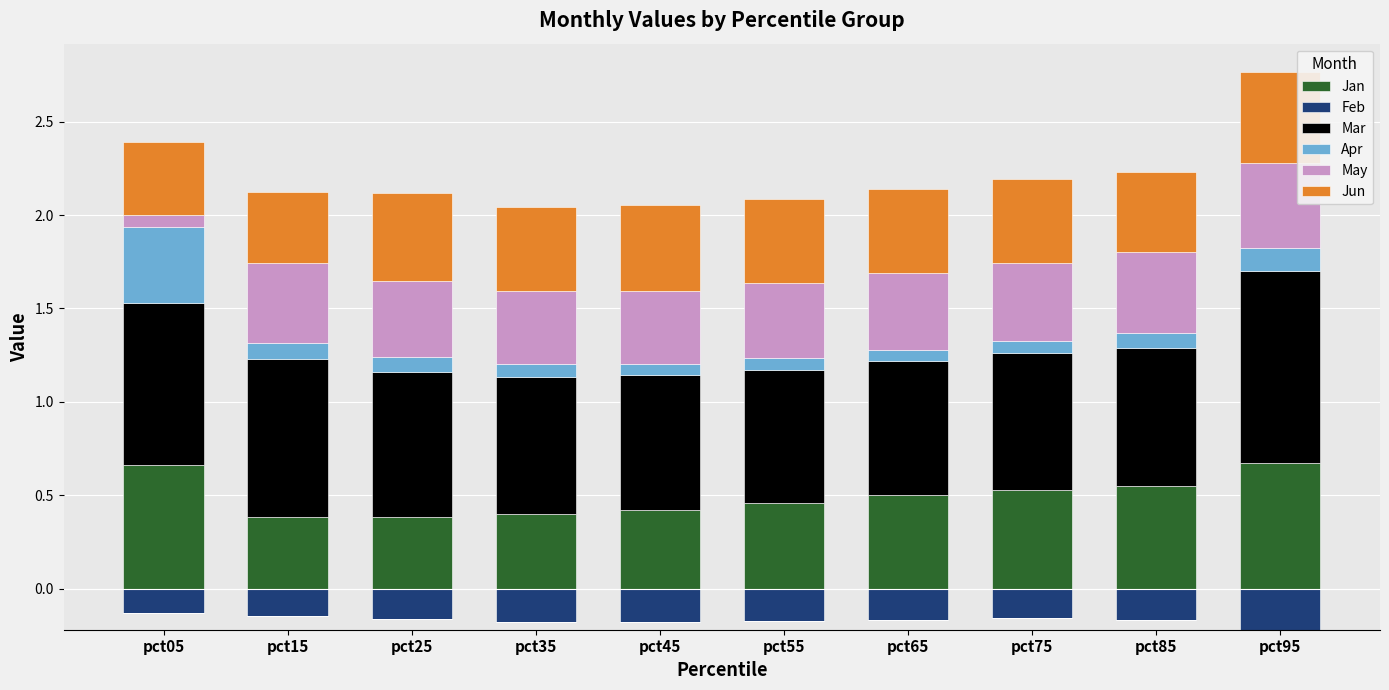

What are all the series names shown in the legend?

Jan, Feb, Mar, Apr, May, Jun